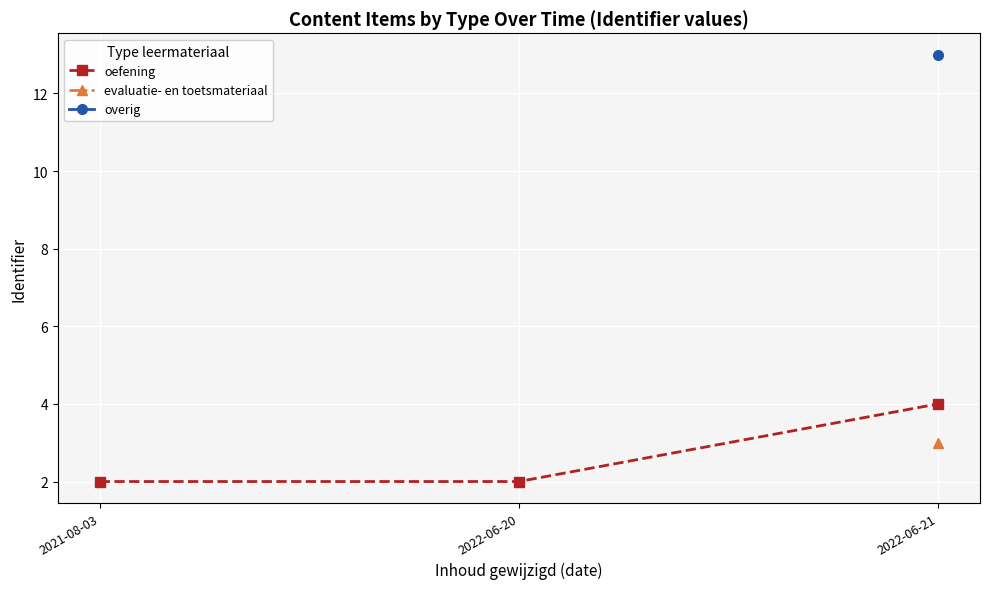

Which series has the widest spread of values?

oefening